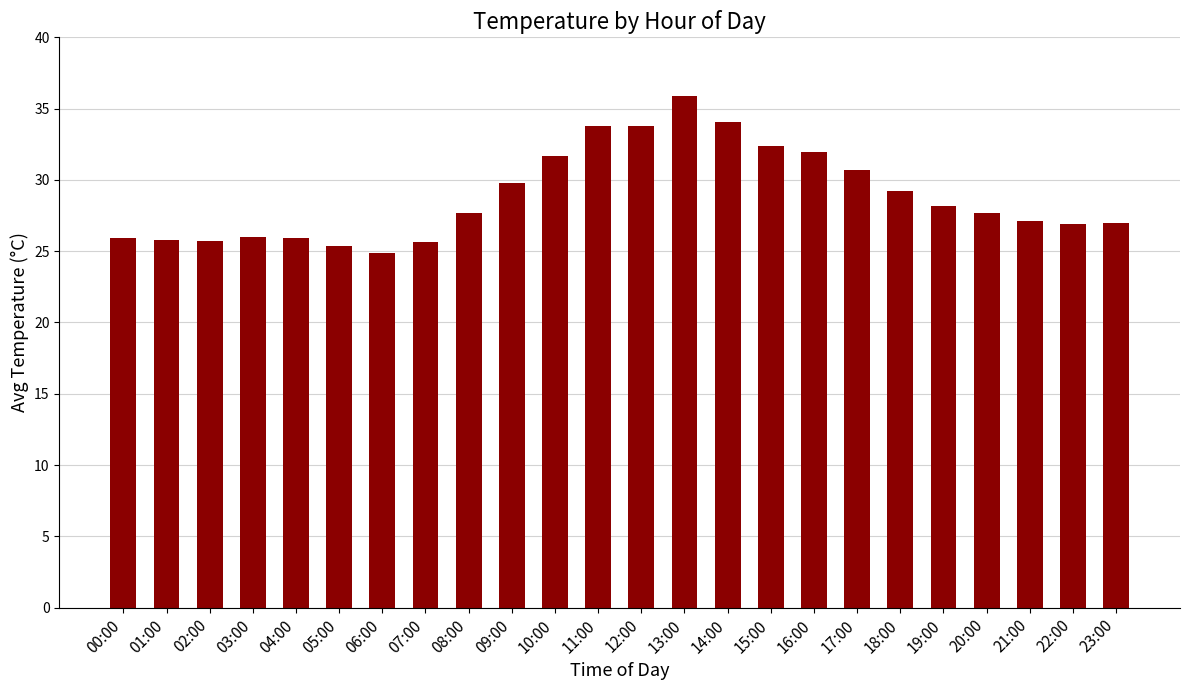

What is the label of the 16th bar from the right?

08:00